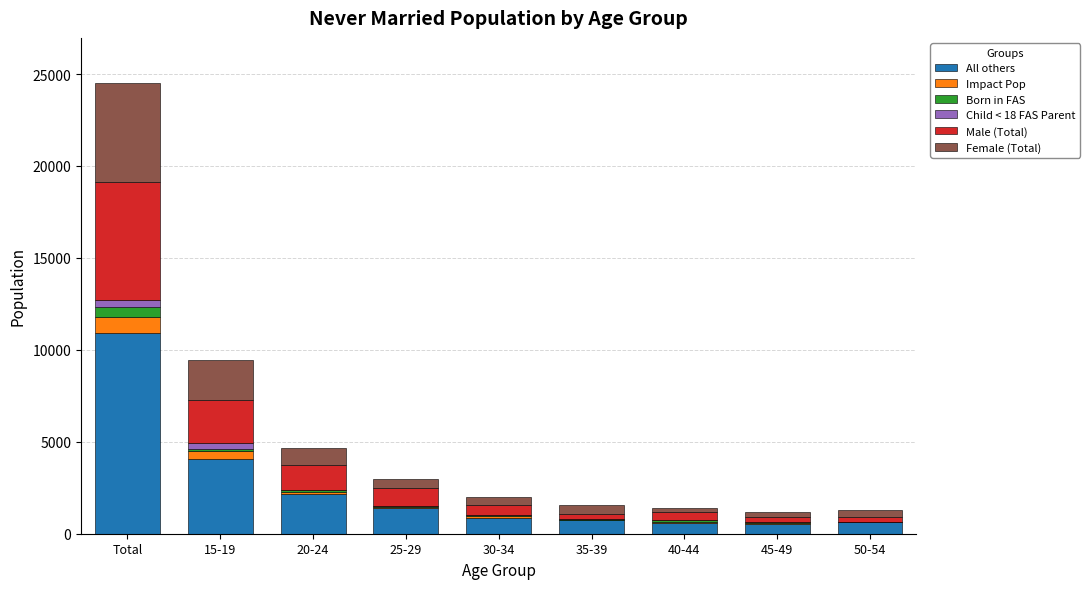

Are the bars grouped side by side (vs. stacked)?

No